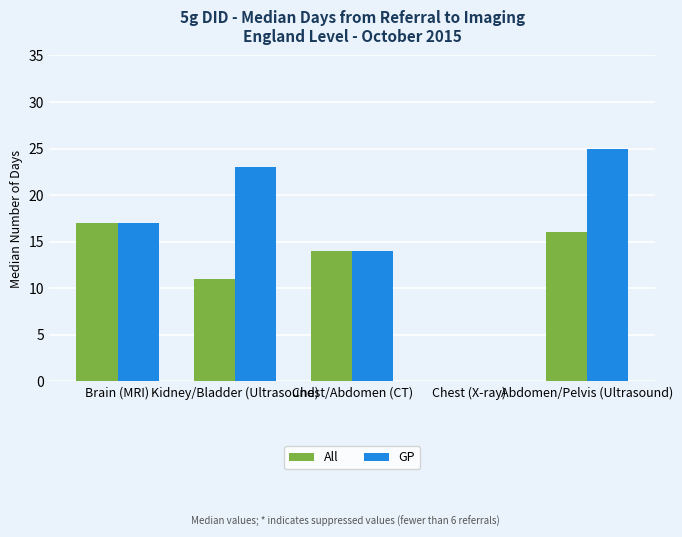

At which label does GP reach its peak?

Abdomen/Pelvis (Ultrasound)